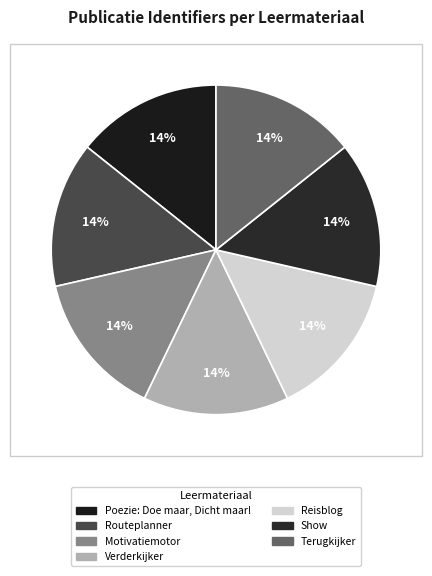

Does Show represent more than half of the total?

No